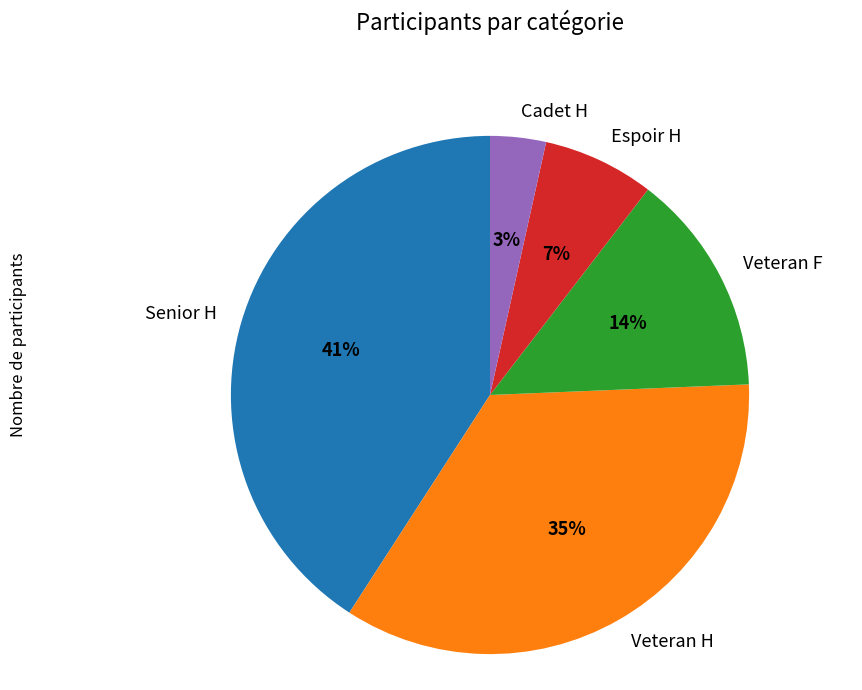

Does Espoir H account for over 50% of the chart?

No